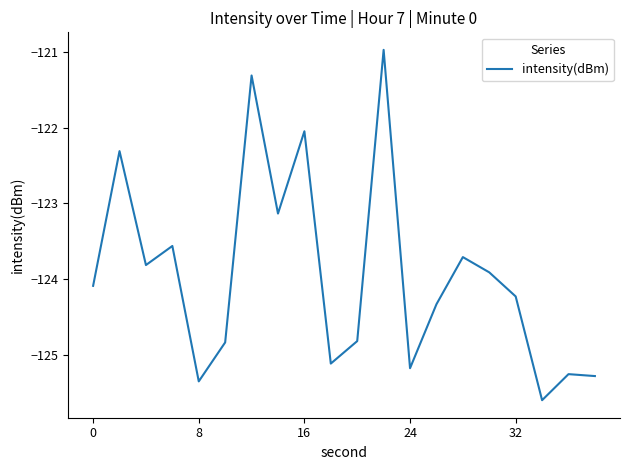

What is the difference between the maximum and minimum values?

4.6